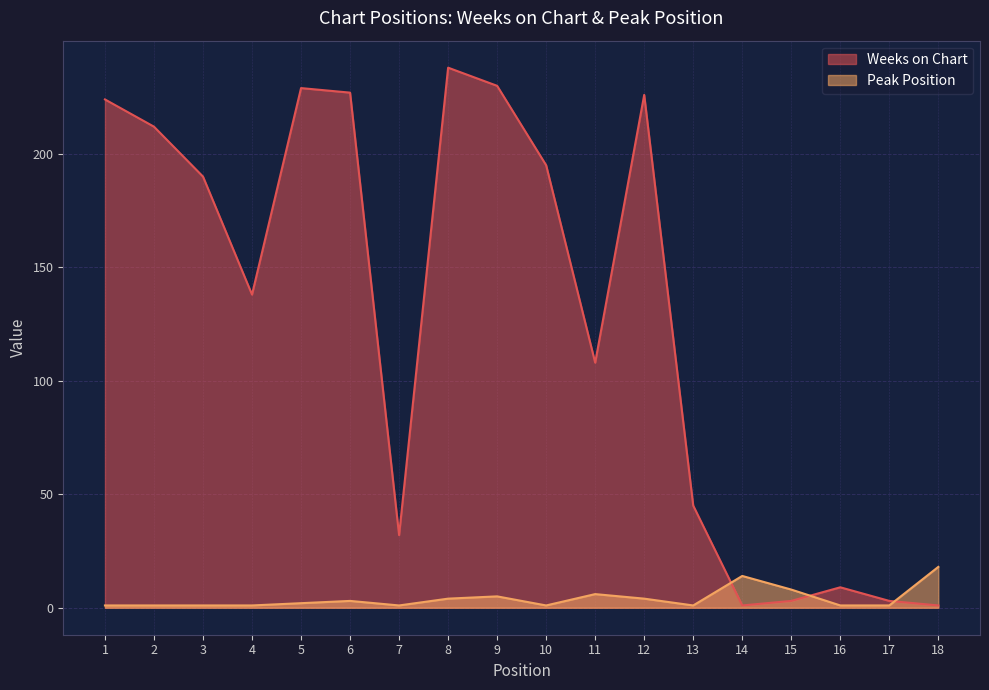

Where is the first local maximum for Weeks on Chart?

5